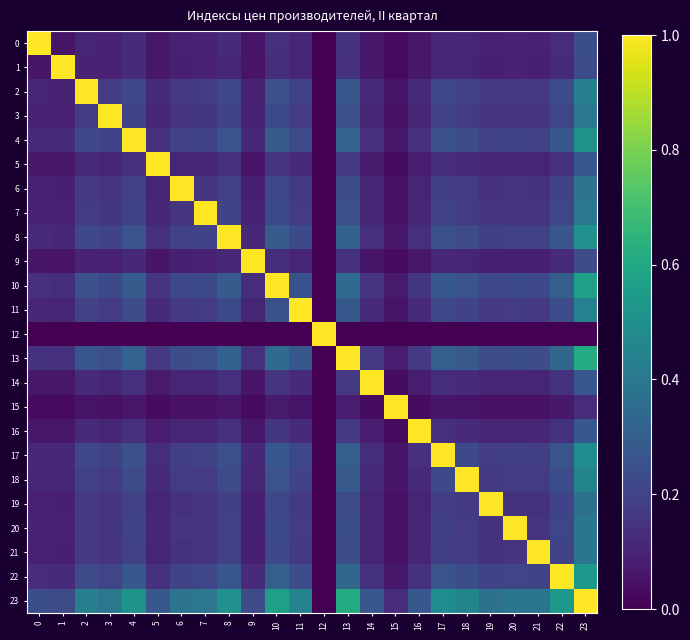

At 1, list the series in order from largest to smallest.

1, 23, 13, 10, 22, 4, 8, 17, 18, 11, 2, 7, 3, 20, 21, 6, 19, 16, 14, 5, 0, 9, 15, 12